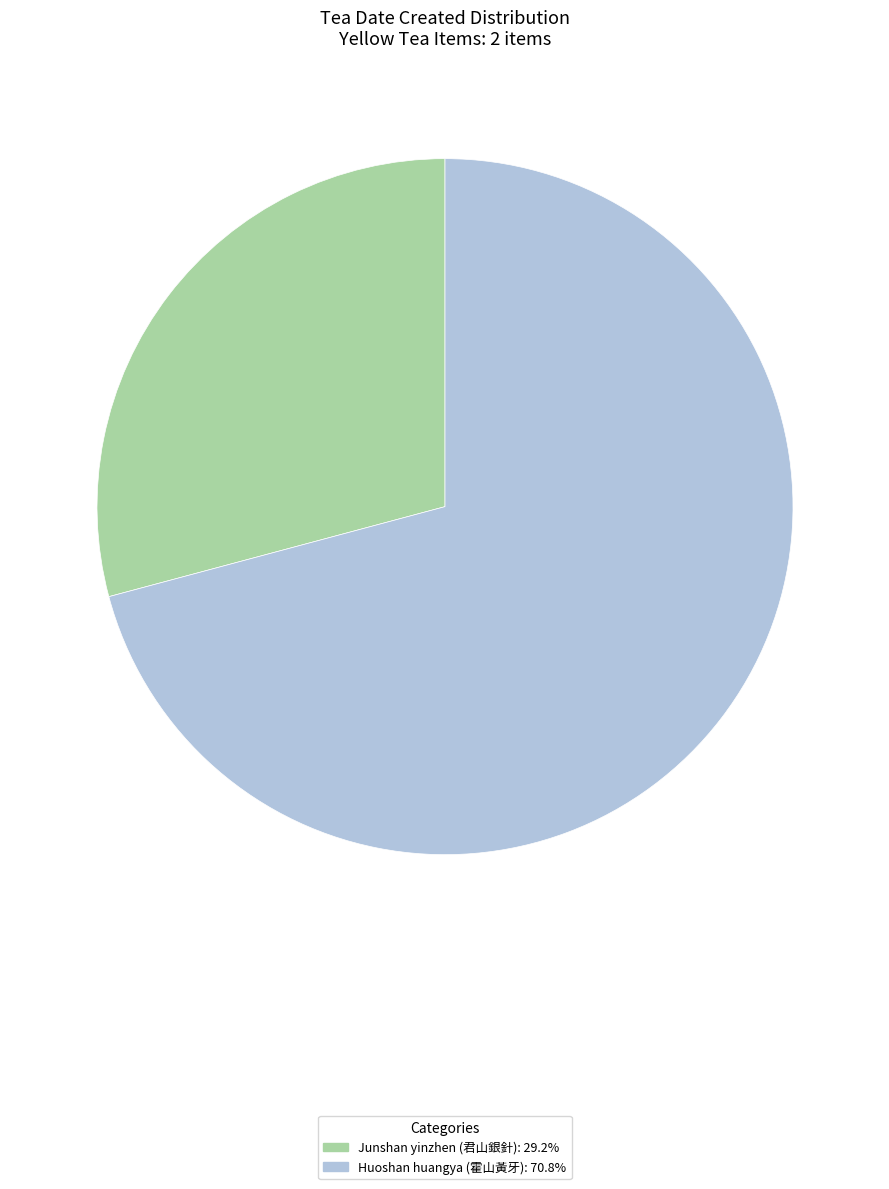

Approximately how many times larger is the value at Junshan yinzhen (君山銀針) compared to Huoshan huangya (霍山黃牙)?

0.4